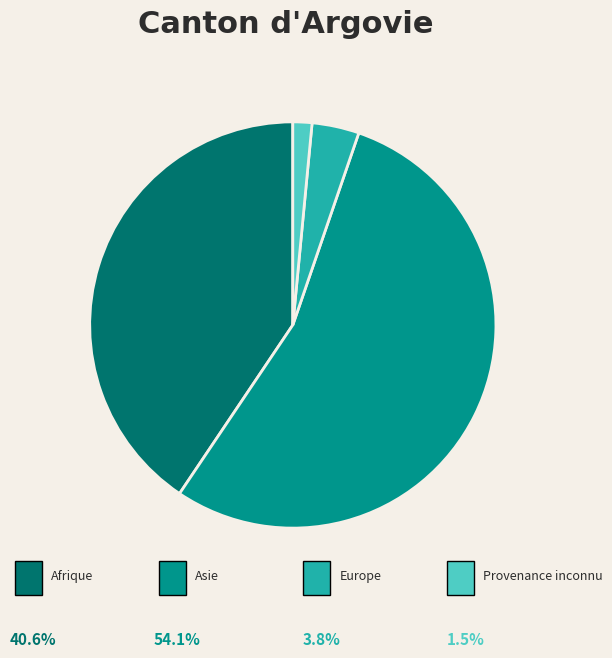

Is there any slice that represents more than half of the pie?

Yes